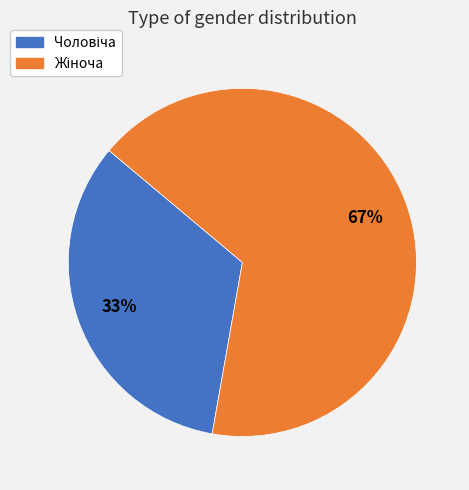

To the nearest percent, what is the average slice percentage?

50%